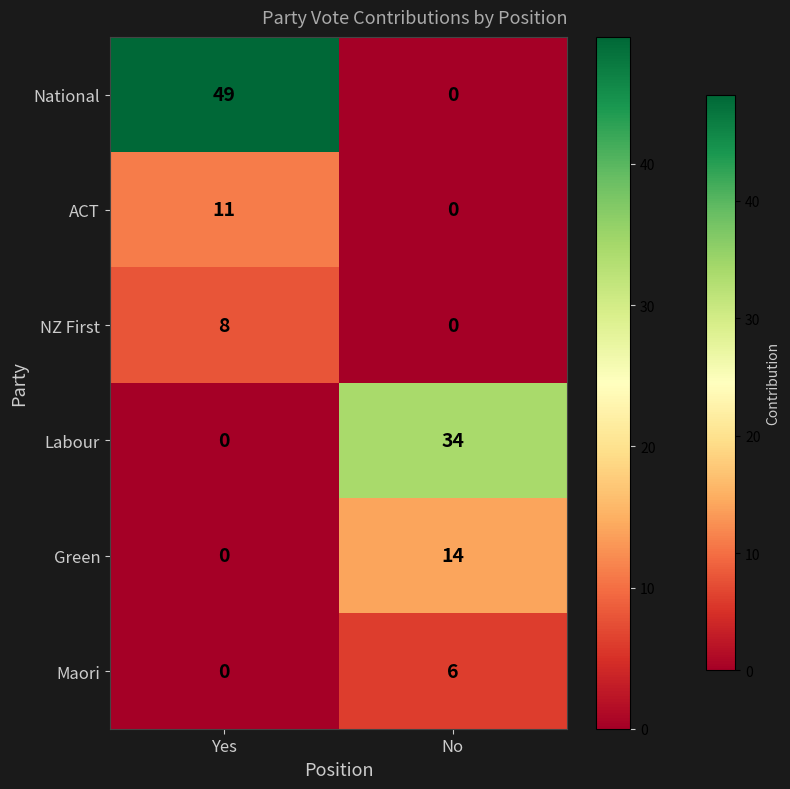

Is it true that Maori equals 0 at Yes?

True